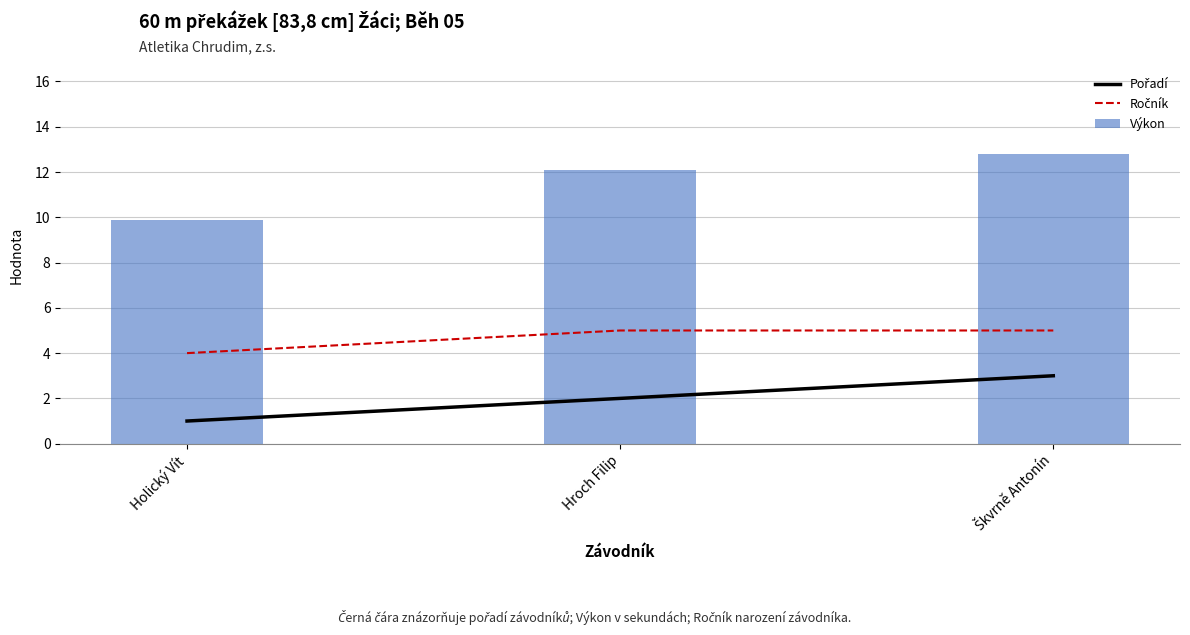

At which label does Ročník reach its minimum?

Holický Vít